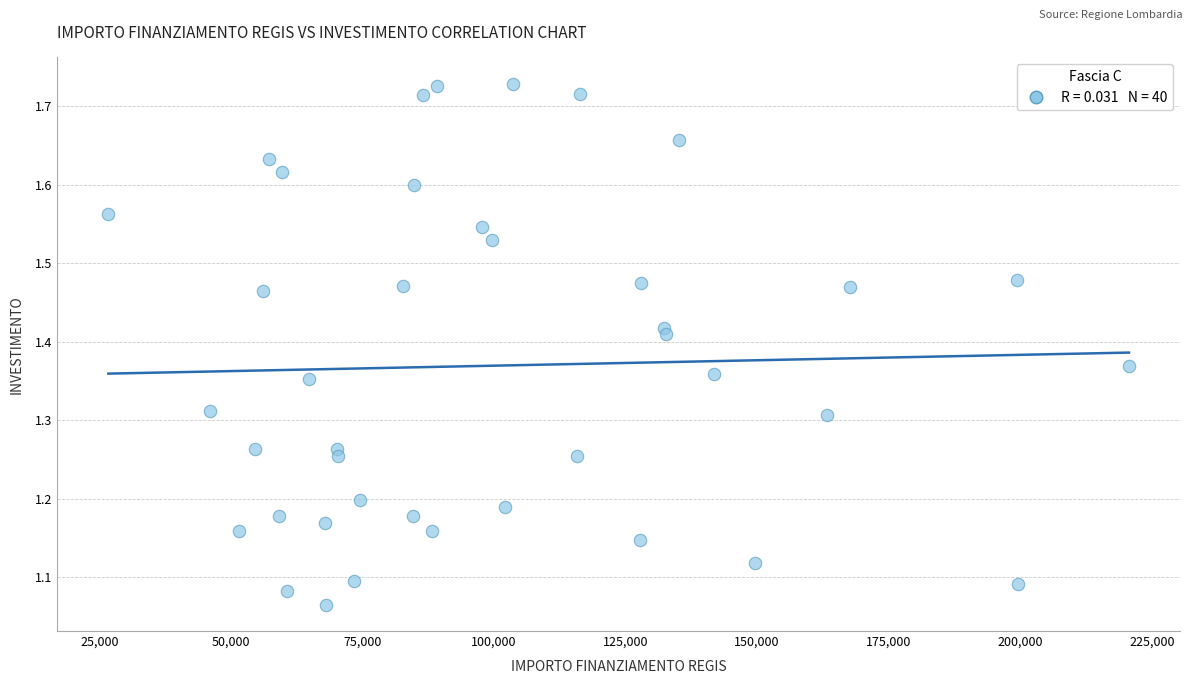

What is the range of X values (max minus min)?

193933.1